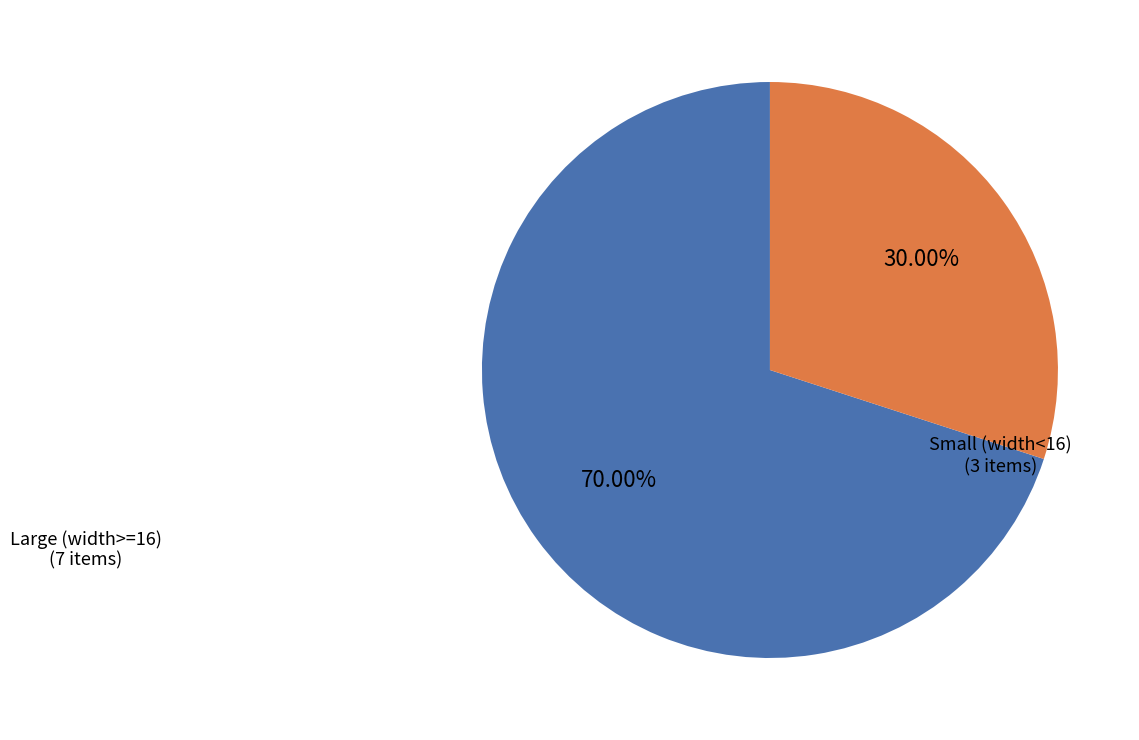

Is there a majority slice in this chart?

Yes